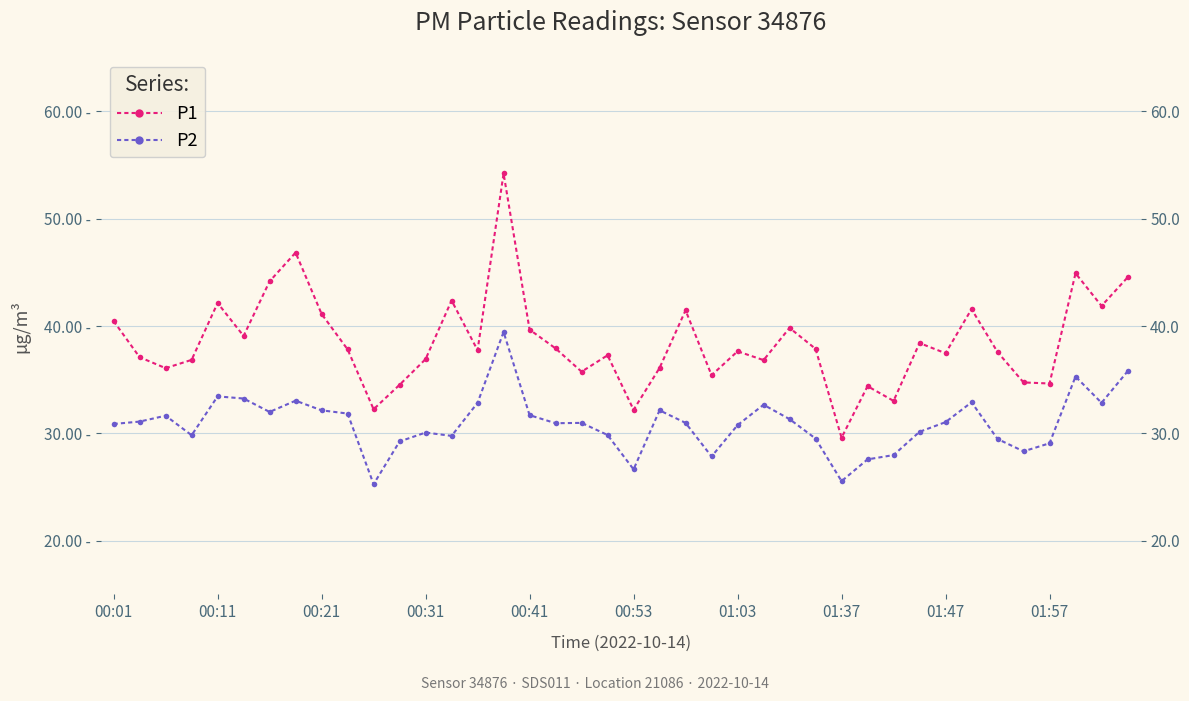

Is the value of P1 at 24 greater than the value of P2 at 00:53?

Yes